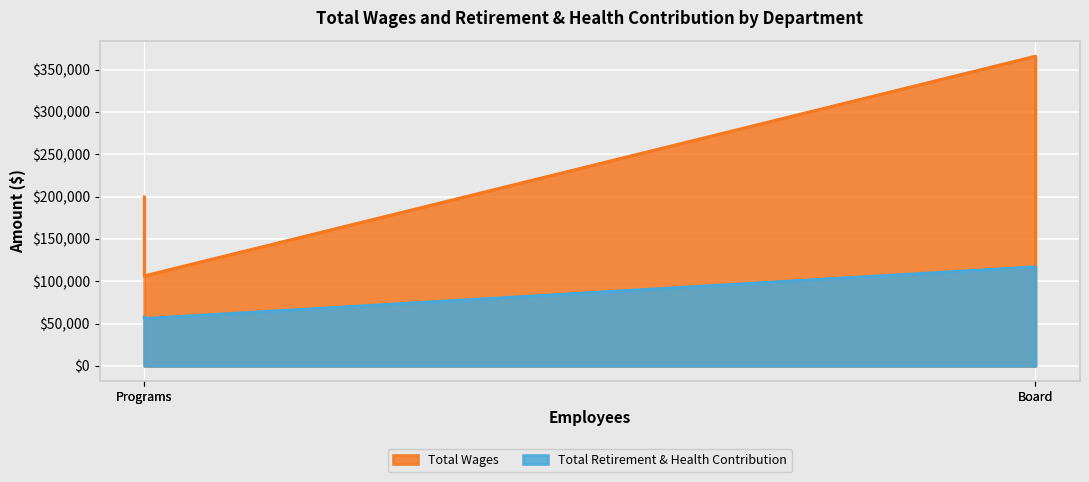

Which series has the largest total across all categories?

Total Wages